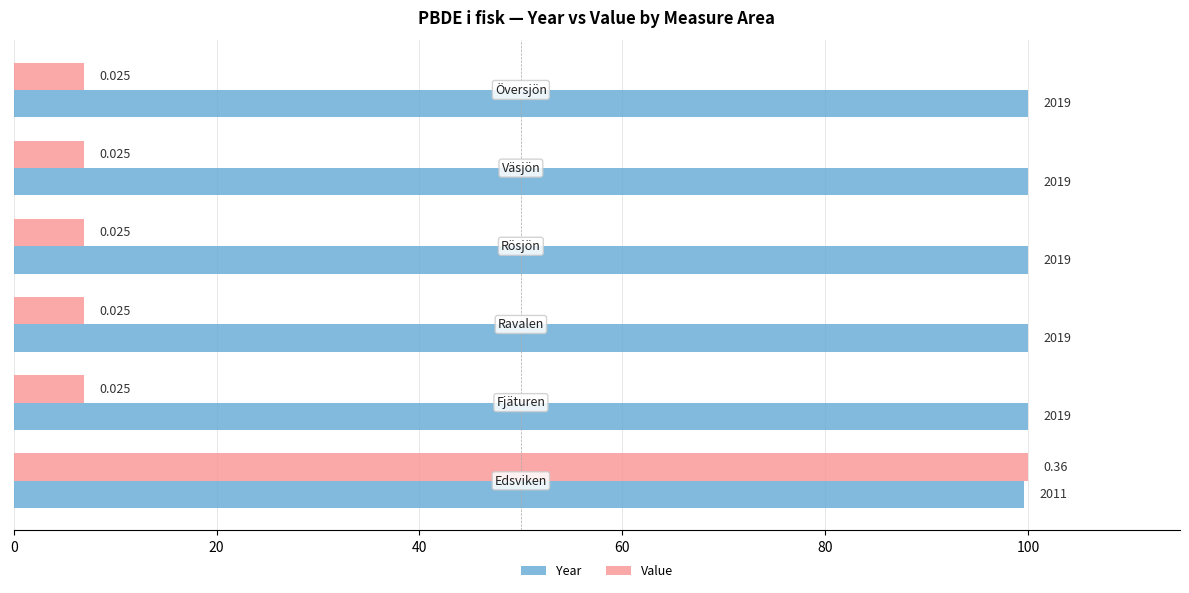

List the series in order of their peak value, highest first.

Year, Value